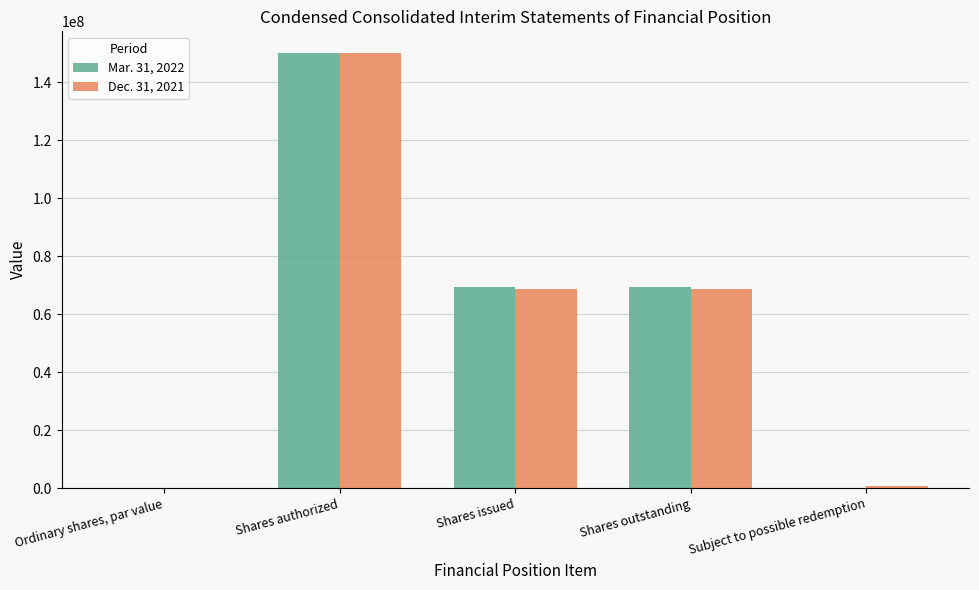

True or false: Dec. 31, 2021 has a value of 68711584.0 at Shares issued.

True